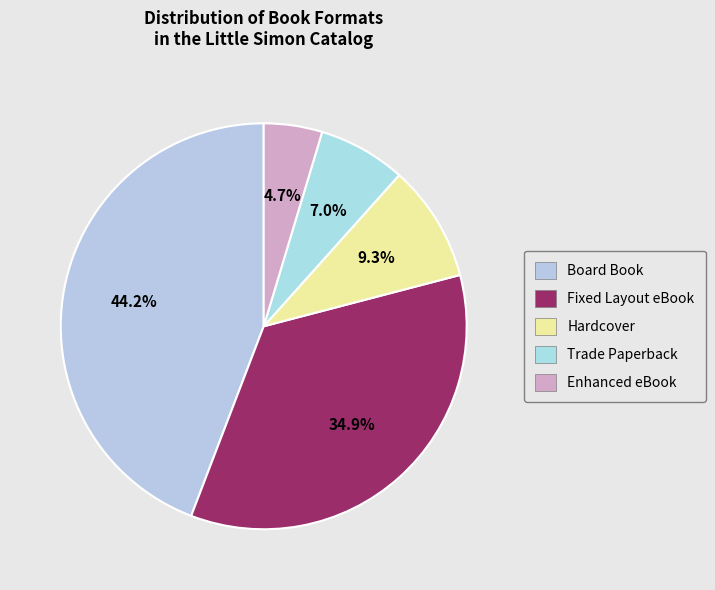

Which category has the smallest portion of the pie?

Enhanced eBook